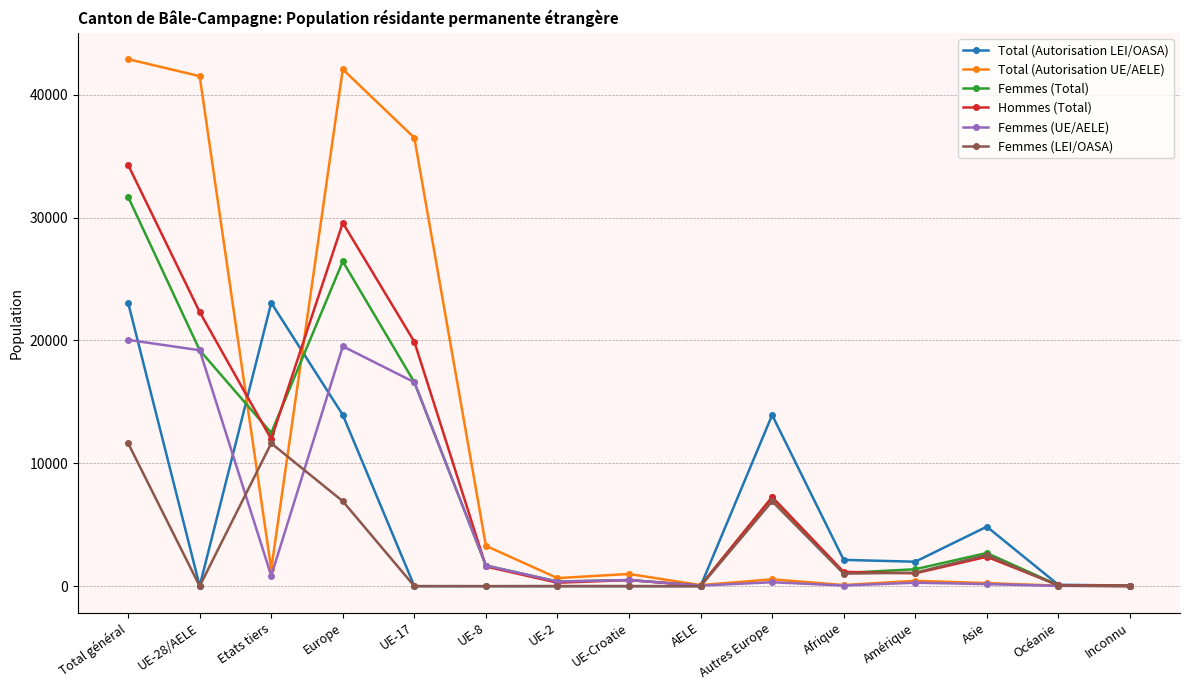

What is the label of the 12th point from the left?

Amérique